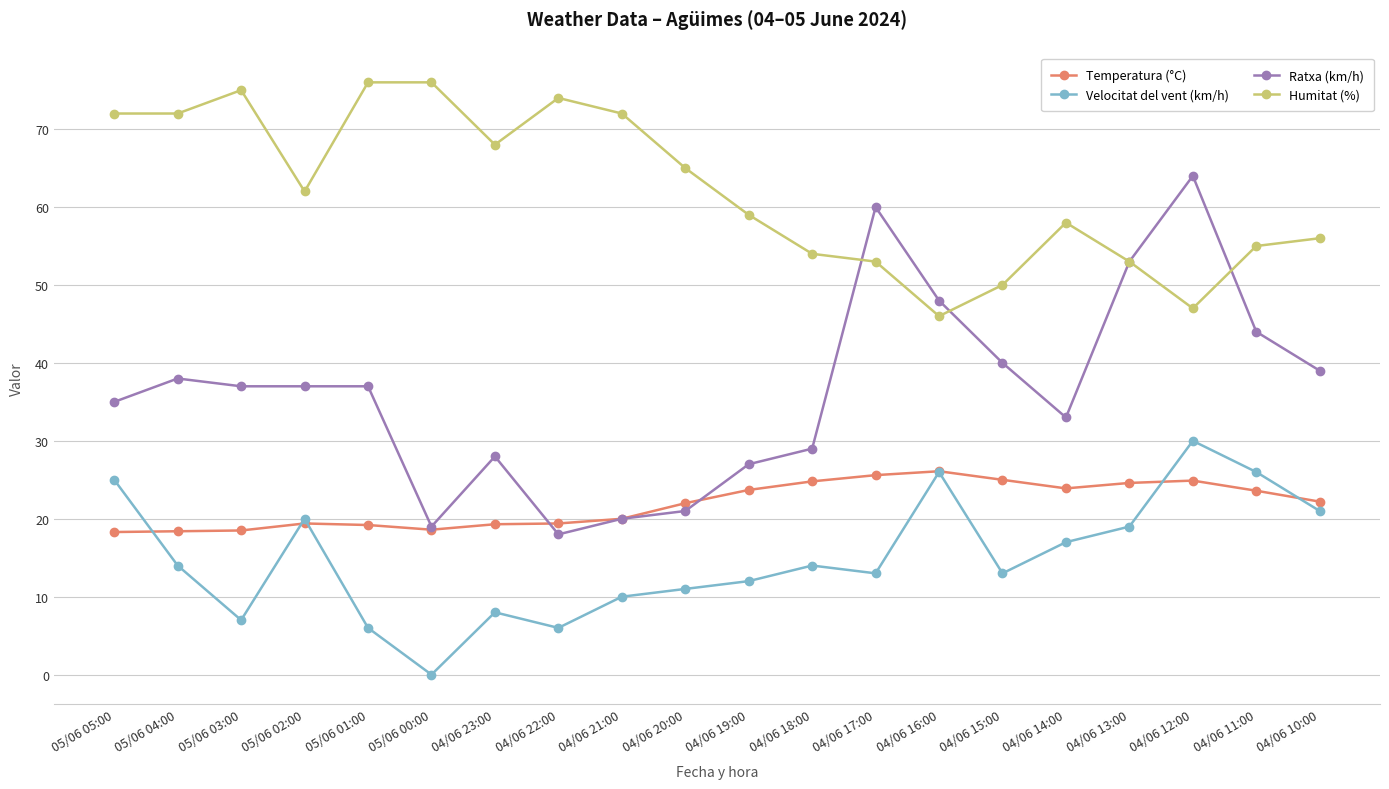

What is the difference between the maximum and minimum values in the Temperatura (°C) series?

7.8